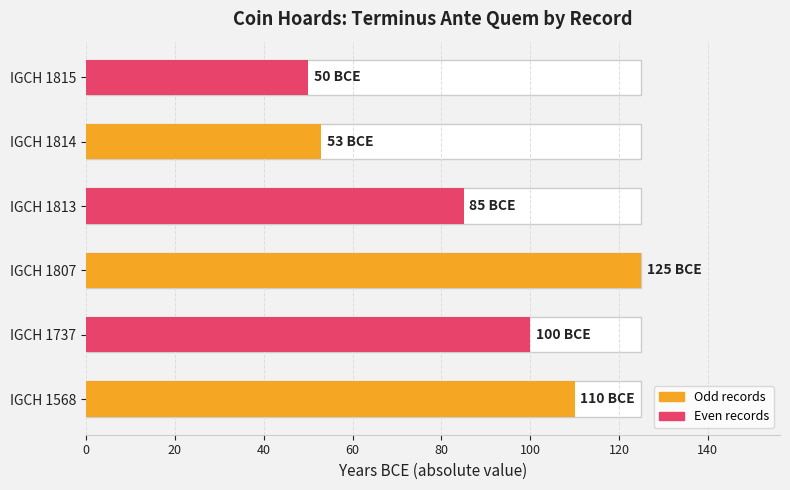

Reading left to right, transcribe all the data shown in this chart.

110	100	125	85	53	50